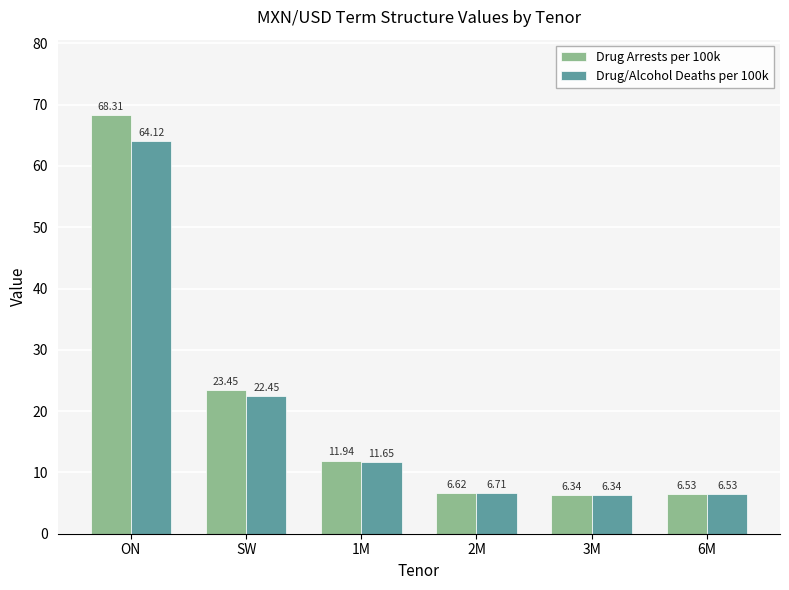

Which series has the widest spread of values?

Drug Arrests per 100k